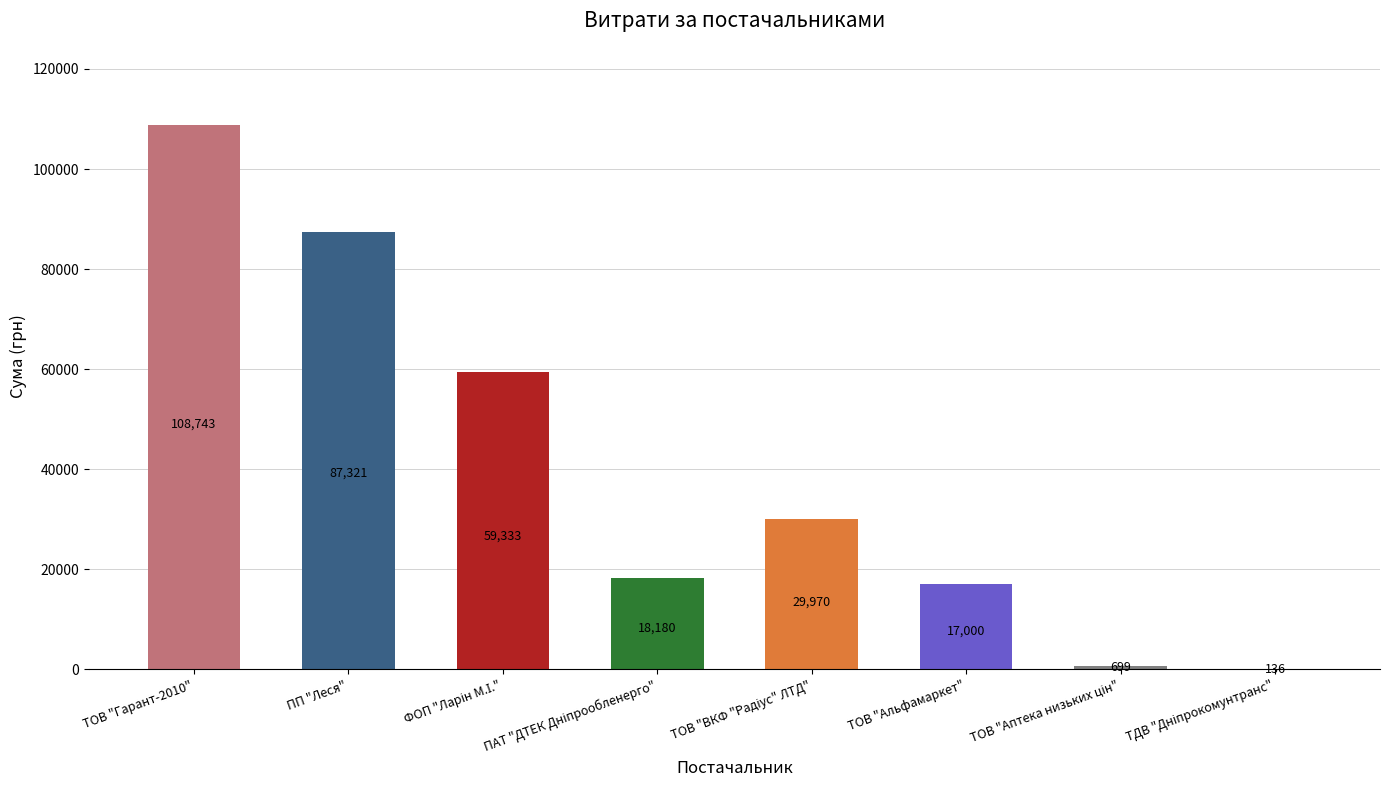

Which has a higher value, ТОВ "Гарант-2010" or ПП "Леся"?

ТОВ "Гарант-2010"